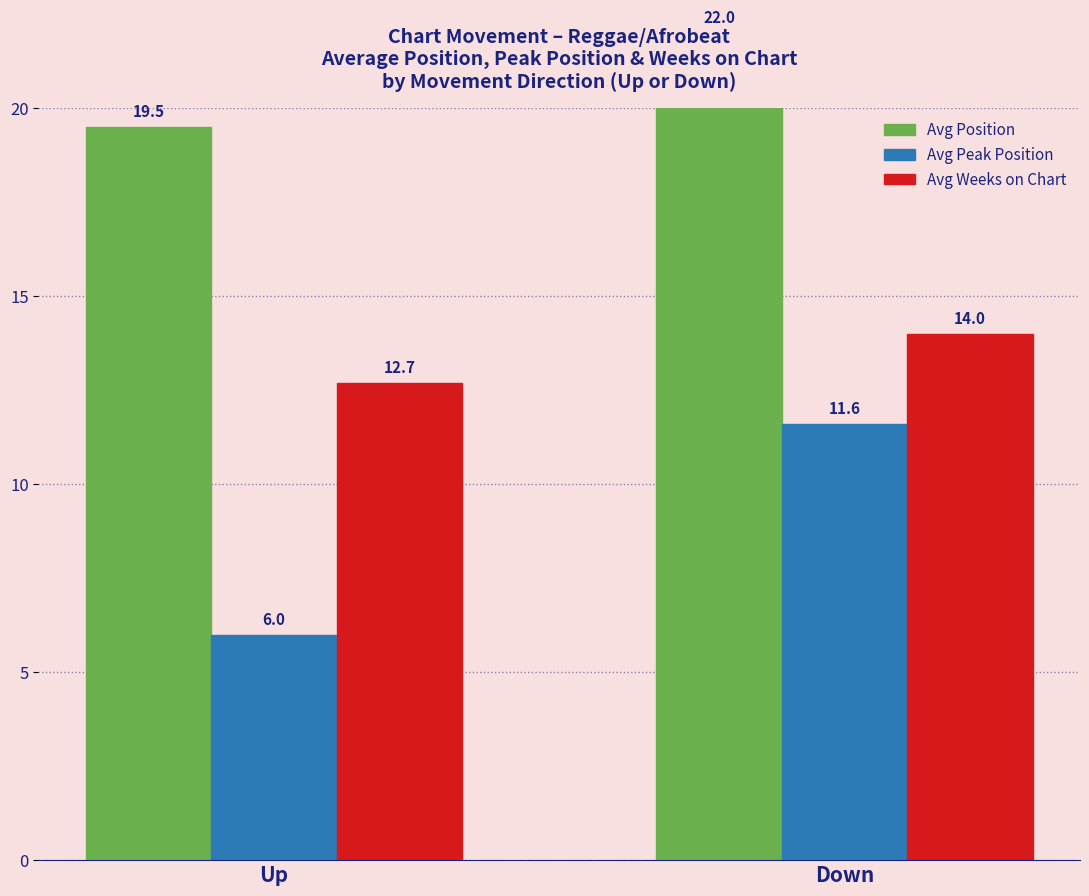

Read the Avg Weeks on Chart value at Down.

14.0